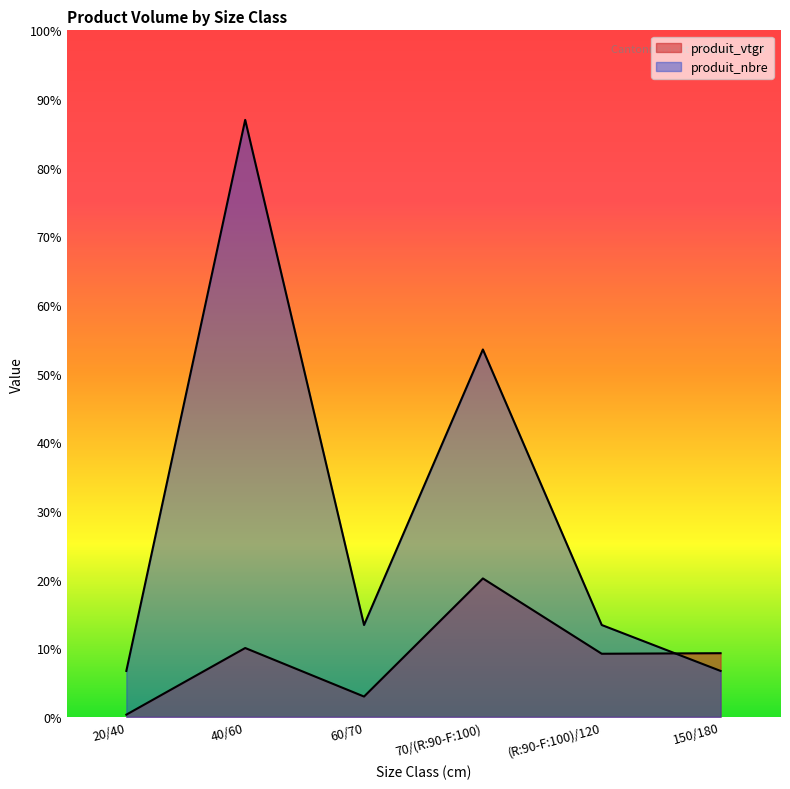

What position from the right is 60/70?

4